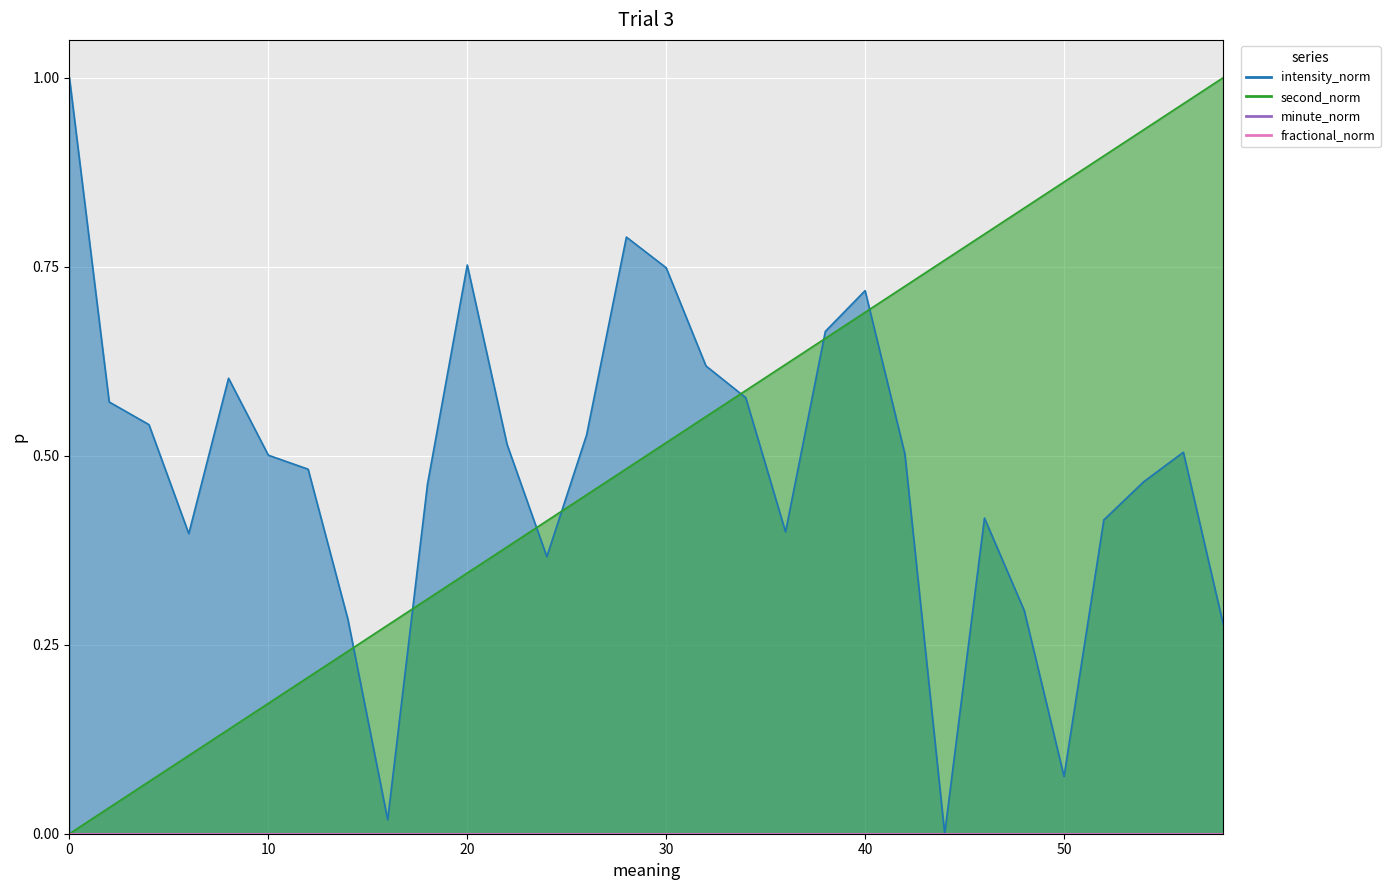

Which series has the largest total across all categories?

second_norm